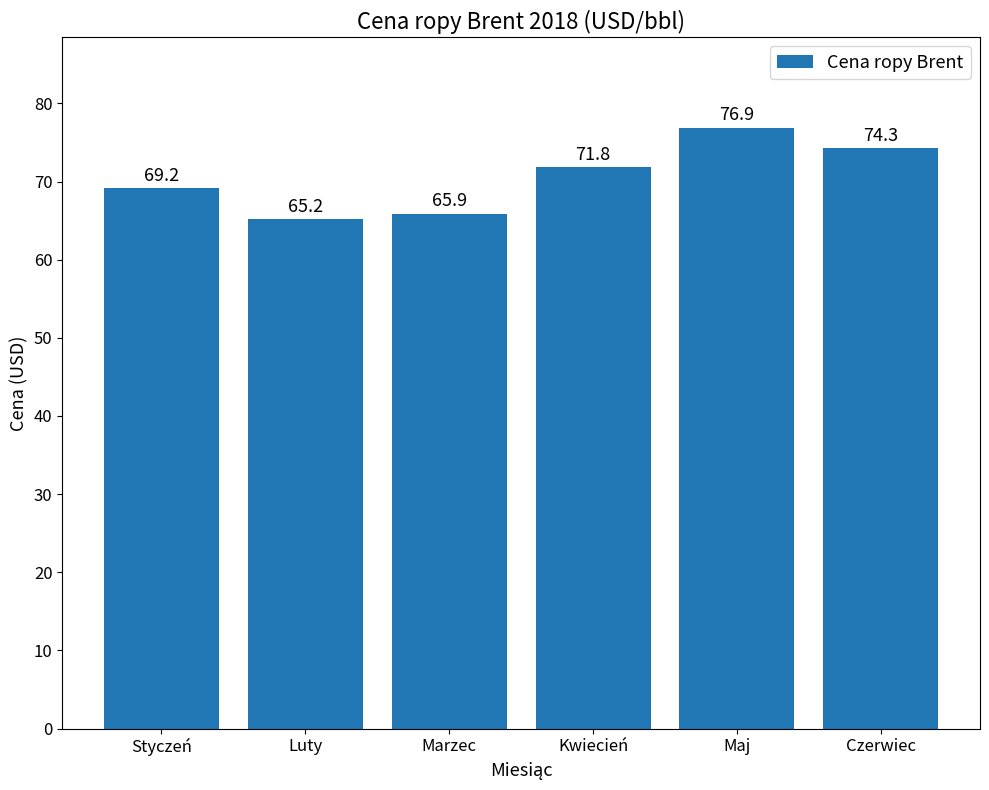

What position from the left is Maj?

5